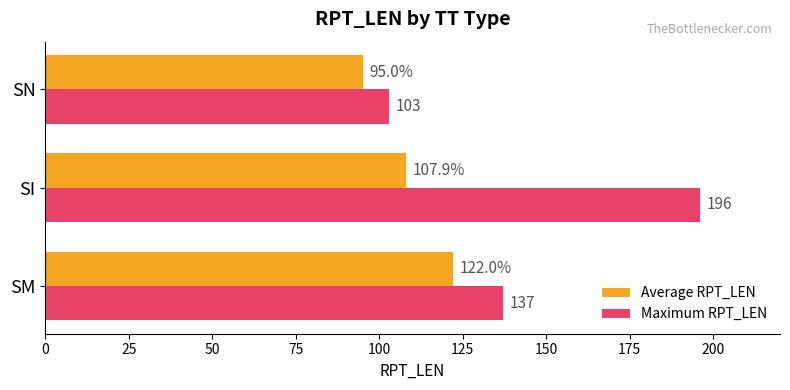

True or false: Average RPT_LEN has a value of 206.5 at SM.

False